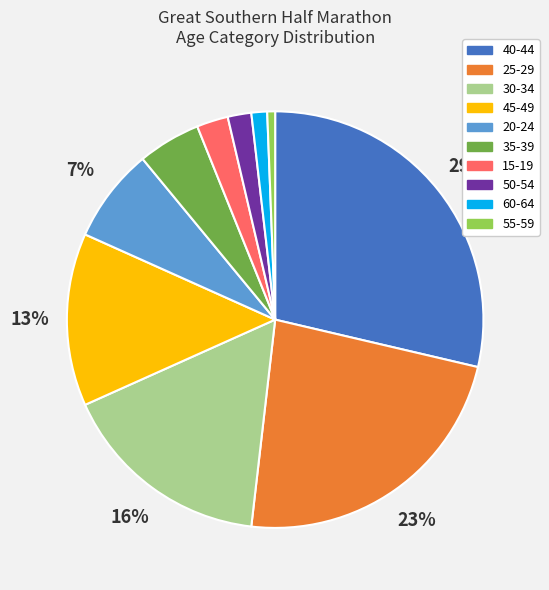

To the nearest percent, what is the difference between the 40-44 and 35-39 slice percentages?

24%